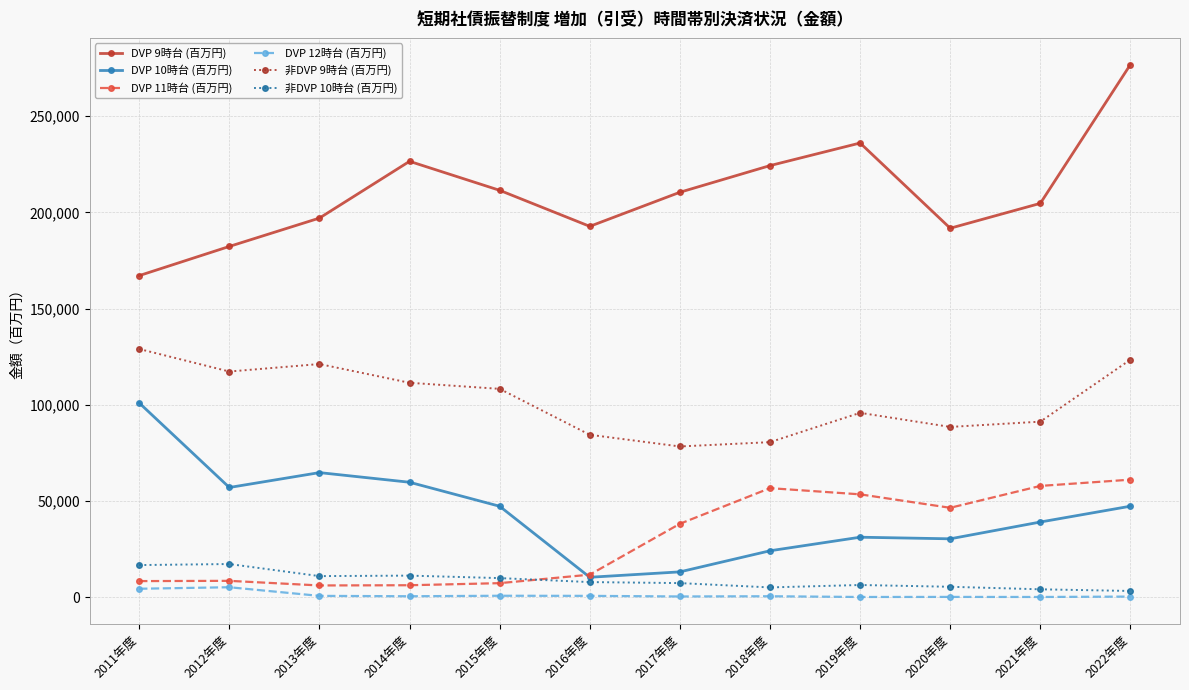

Does the chart have visible grid lines?

Yes